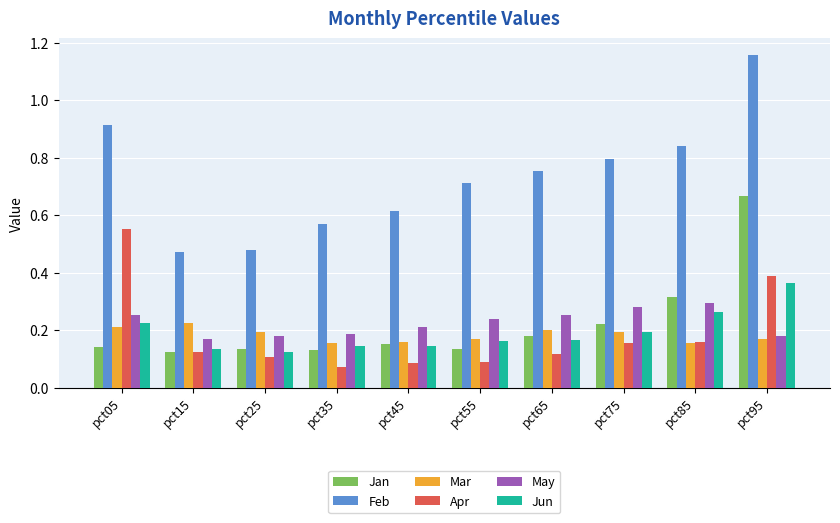

Which series has the largest range (max minus min)?

Feb